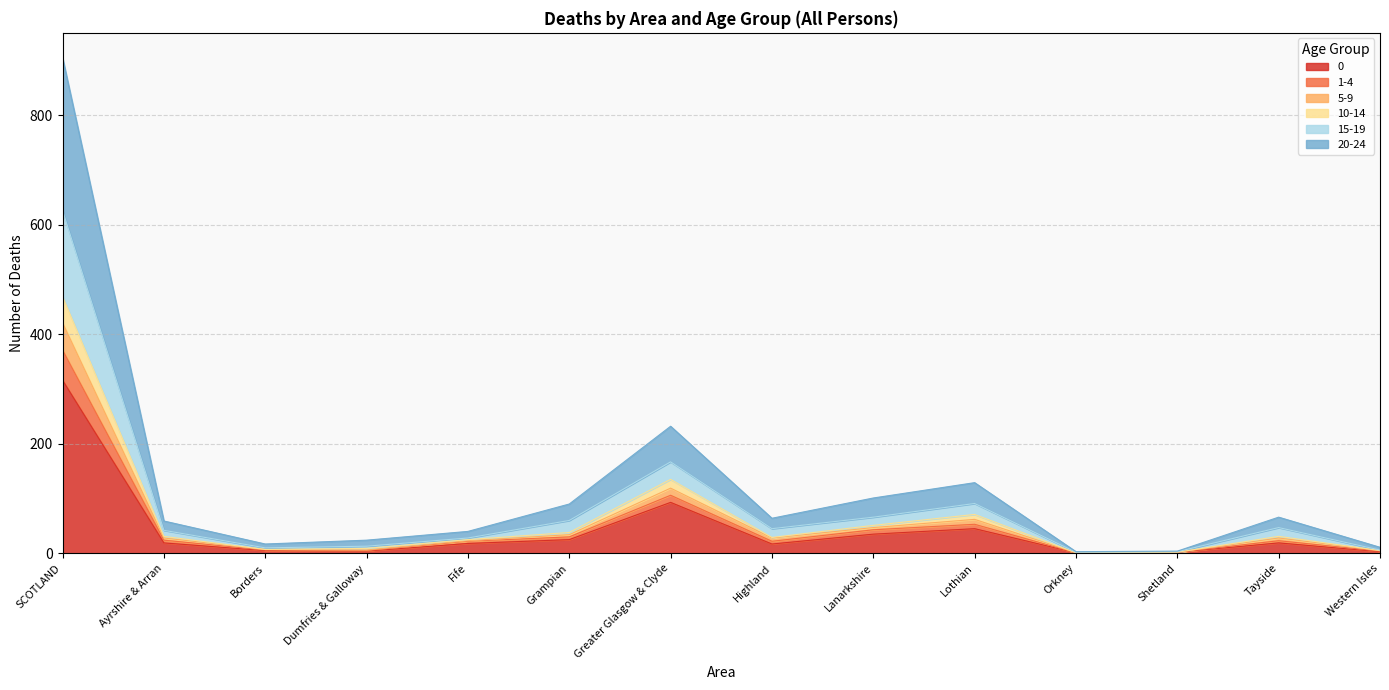

Is it true that 0 equals 25 at Grampian?

True